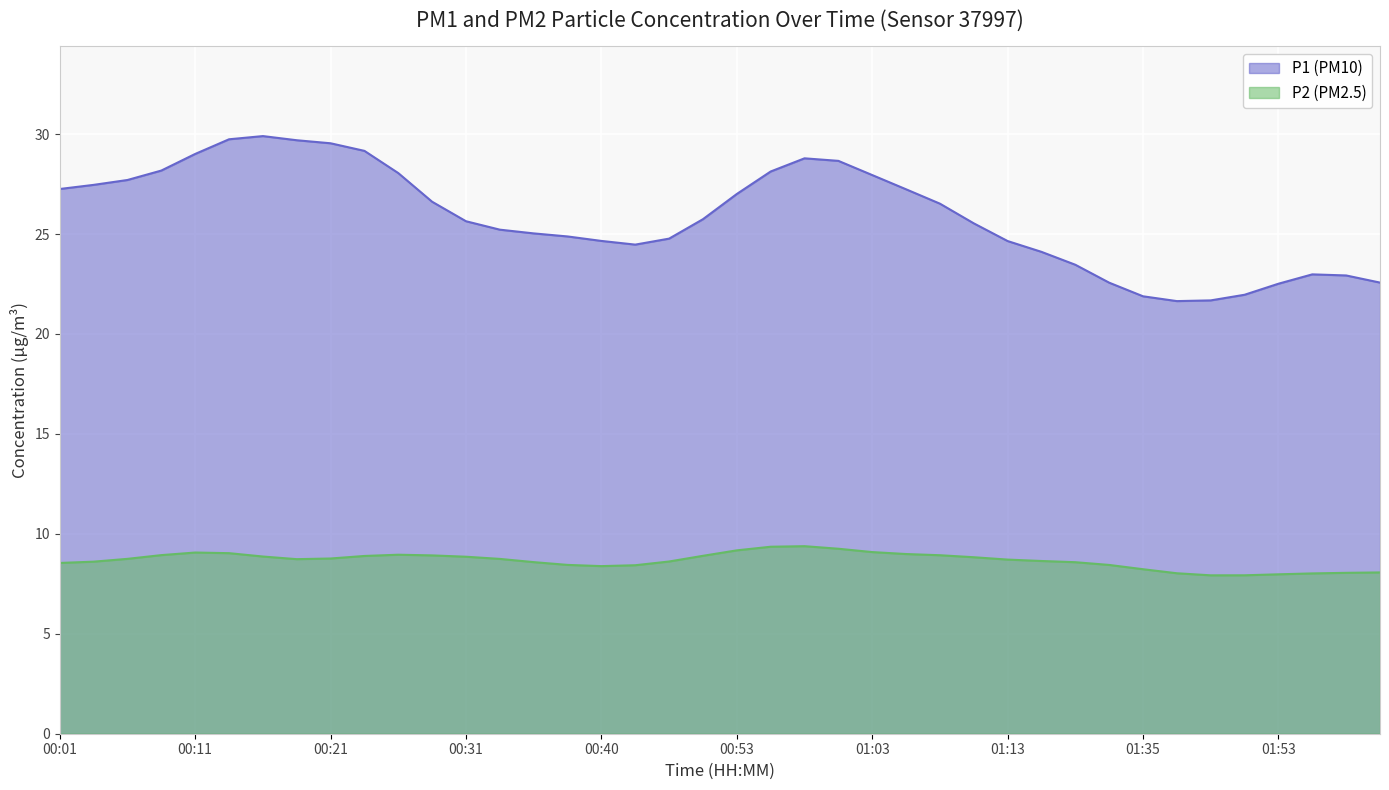

True or false: P1 and P2 intersect in this chart.

False